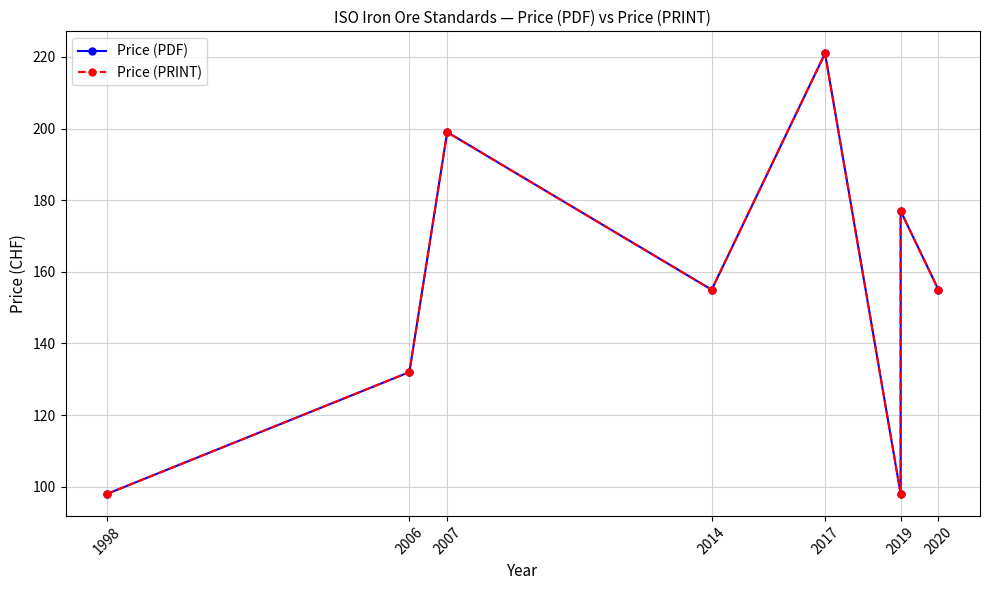

How many values in the Price (PDF) series are below 155?

3